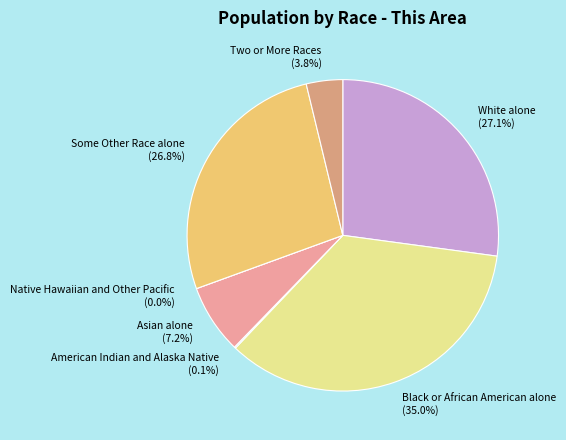

How many segments does this pie chart have?

7